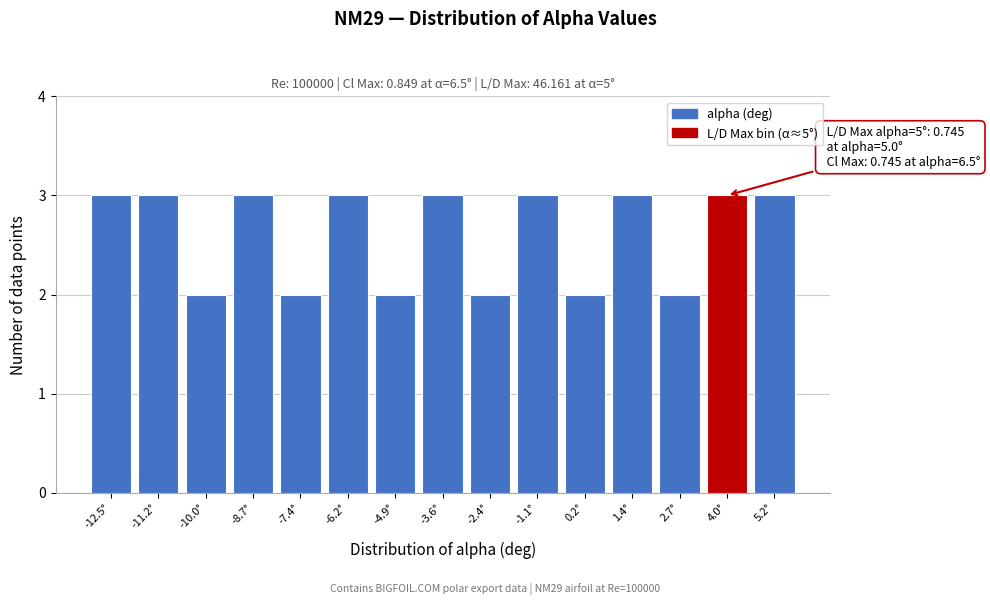

Reading left to right, extract all data points from this chart.

-12.5°=3	-11.2°=3	-10.0°=2	-8.7°=3	-7.4°=2	-6.2°=3	-4.9°=2	-3.6°=3	-2.4°=2	-1.1°=3	0.2°=2	1.4°=3	2.7°=2	4.0°=3	5.2°=3